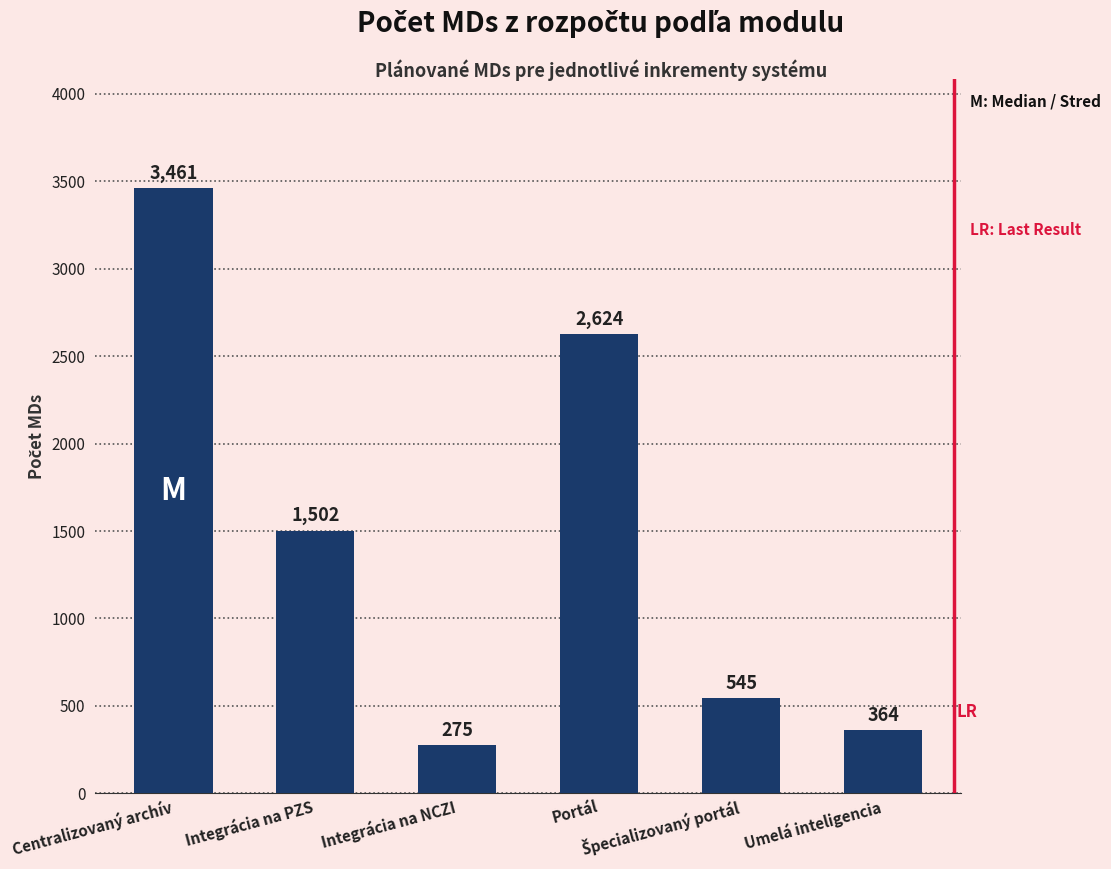

What is the change in value from Centralizovaný archív to Umelá inteligencia?

-3096.9